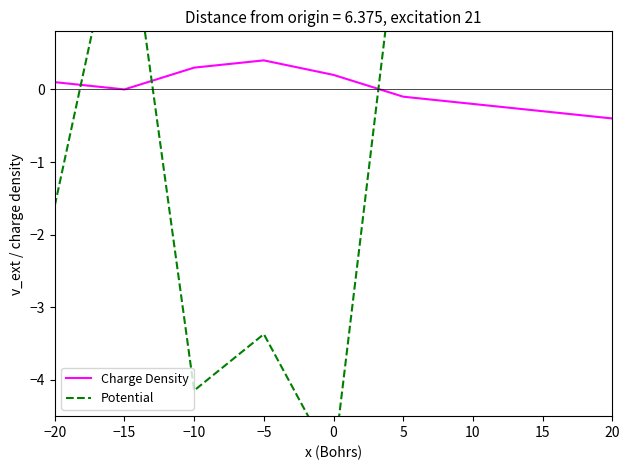

What are all the series names shown in the legend?

Charge Density, Potential